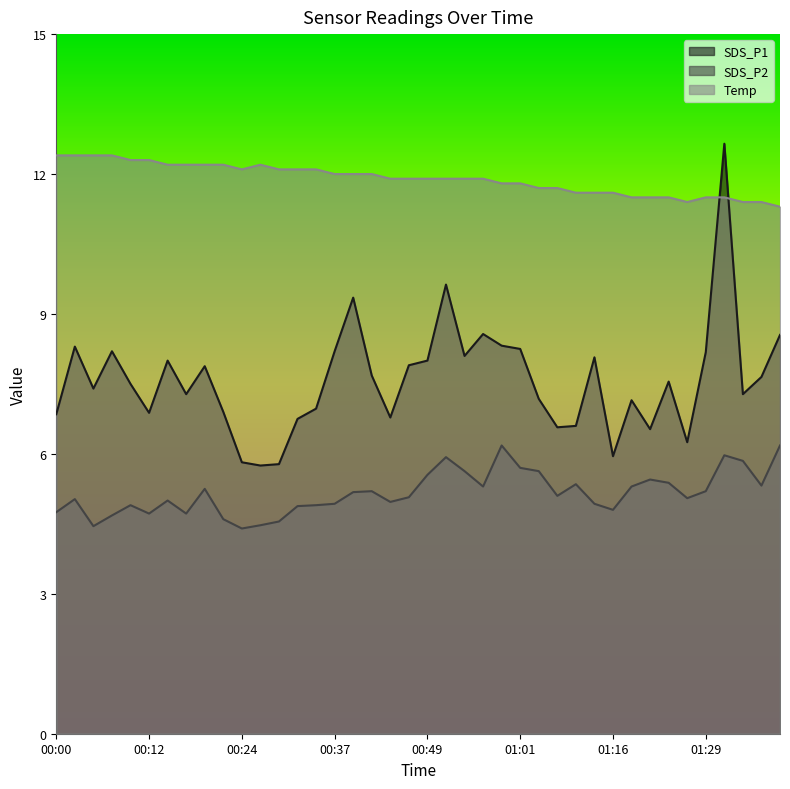

How many lines are shown in the chart?

3